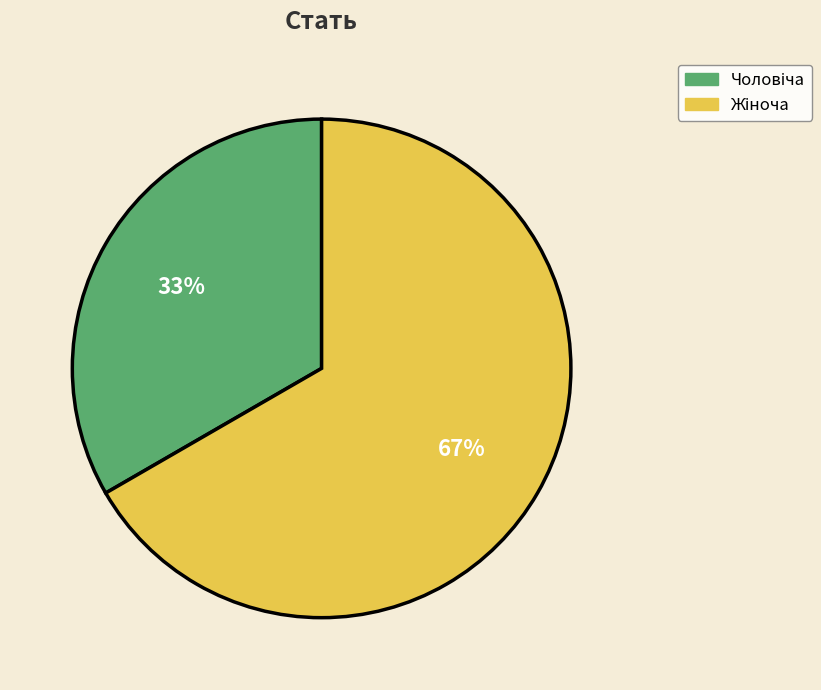

Does any single category account for the majority?

Yes